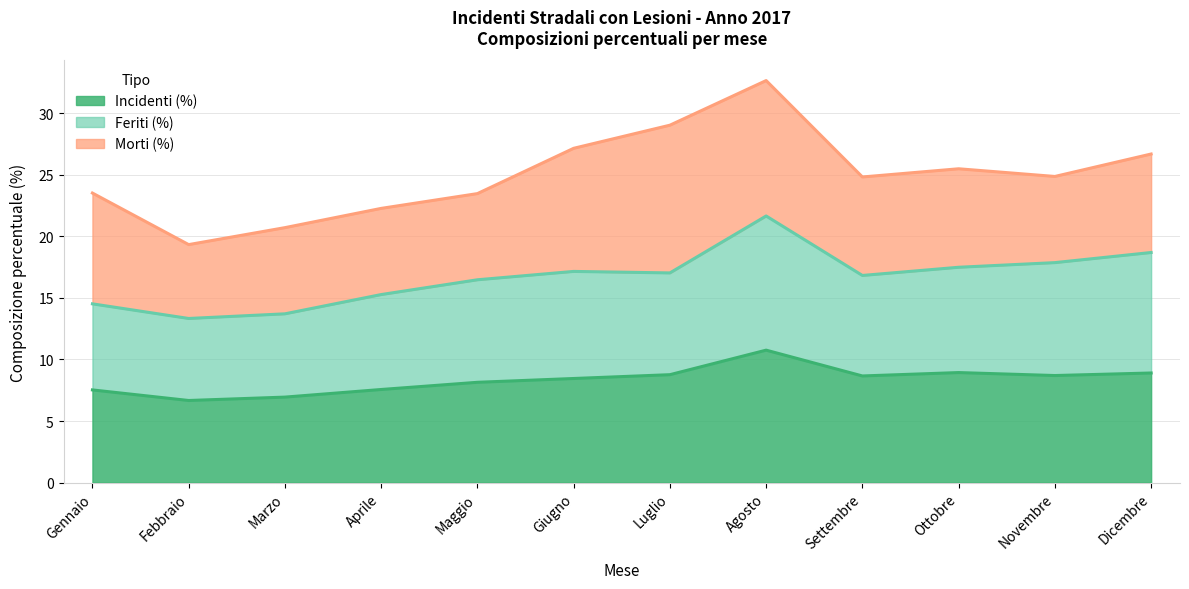

What is the highest value of the Incidenti (%) series?

10.8